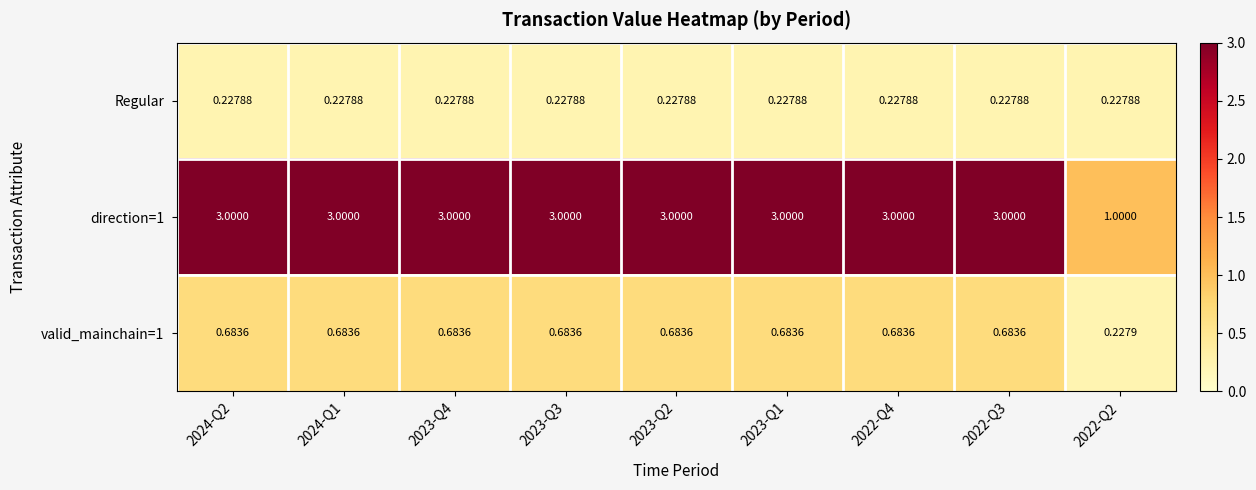

What is the spread (max minus min) of values at 2024-Q2?

2.8